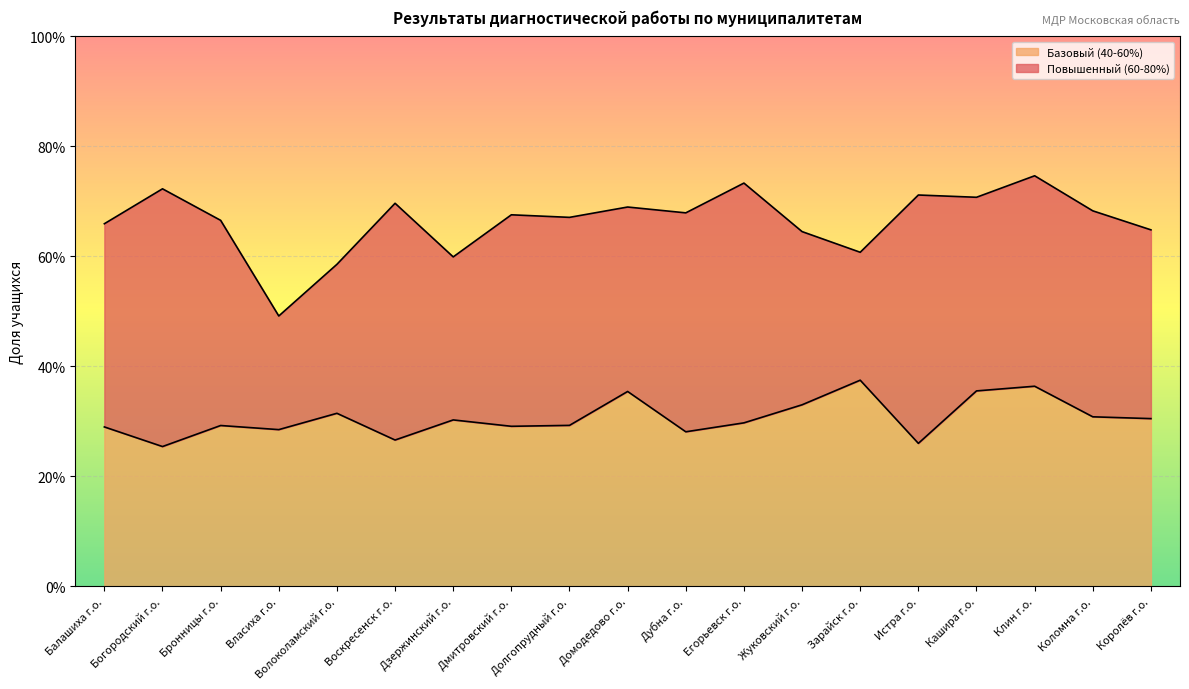

Rank the categories by value from highest to lowest.

Зарайск г.о., Клин г.о., Кашира г.о., Домодедово г.о., Жуковский г.о., Волоколамский г.о., Коломна г.о., Королёв г.о., Дзержинский г.о., Егорьевск г.о., Долгопрудный г.о., Бронницы г.о., Дмитровский г.о., Балашиха г.о., Власиха г.о., Дубна г.о., Воскресенск г.о., Истра г.о., Богородский г.о.